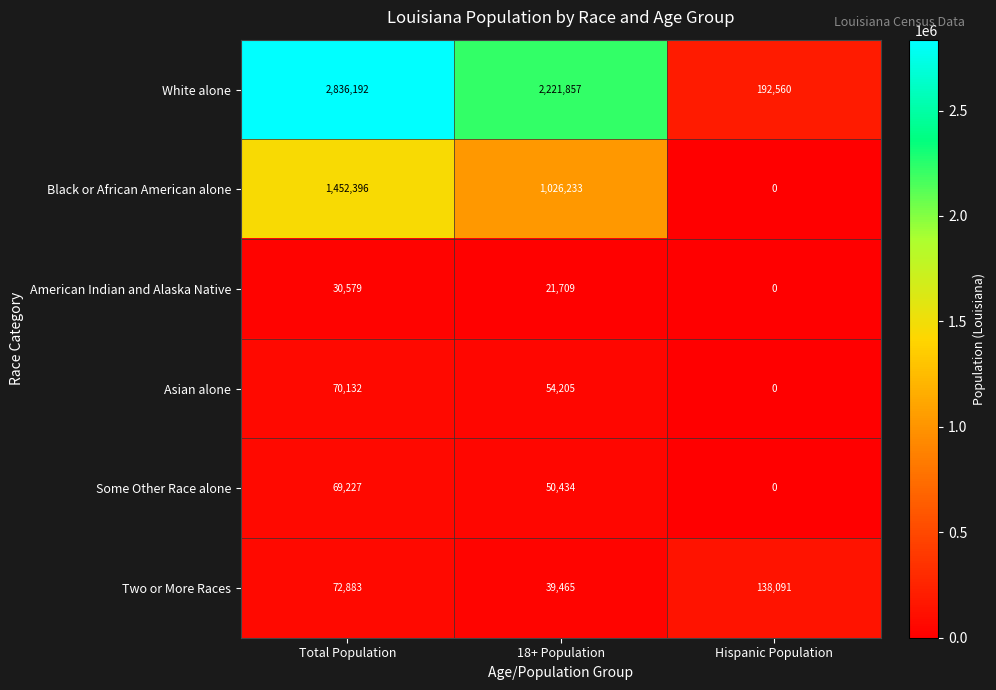

Reading left to right, extract all data points from this chart.

White alone: Total Population=2836192	18+ Population=2221857	Hispanic Population=192560
Black or African American alone: Total Population=1452396	18+ Population=1026233	Hispanic Population=0
American Indian and Alaska Native: Total Population=30579	18+ Population=21709	Hispanic Population=0
Asian alone: Total Population=70132	18+ Population=54205	Hispanic Population=0
Some Other Race alone: Total Population=69227	18+ Population=50434	Hispanic Population=0
Two or More Races: Total Population=72883	18+ Population=39465	Hispanic Population=138091